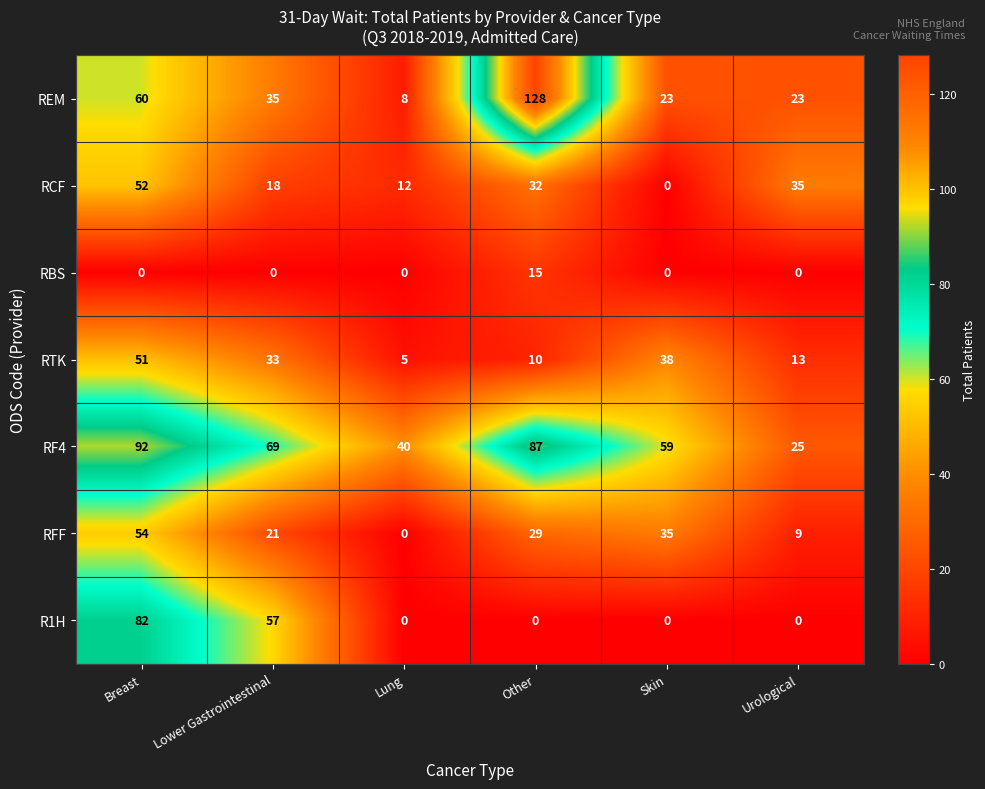

Is it true that RBS equals -7 at Breast?

False